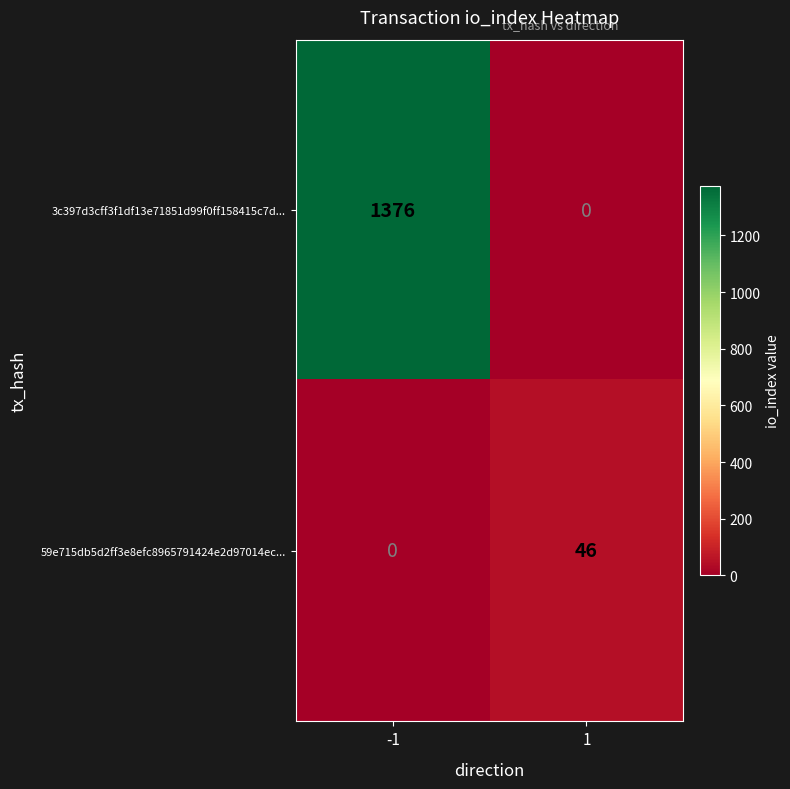

What is the difference between the 3c397d3cff3f1df13e71851d99f0ff158415c7d... values at 1 and -1?

1376